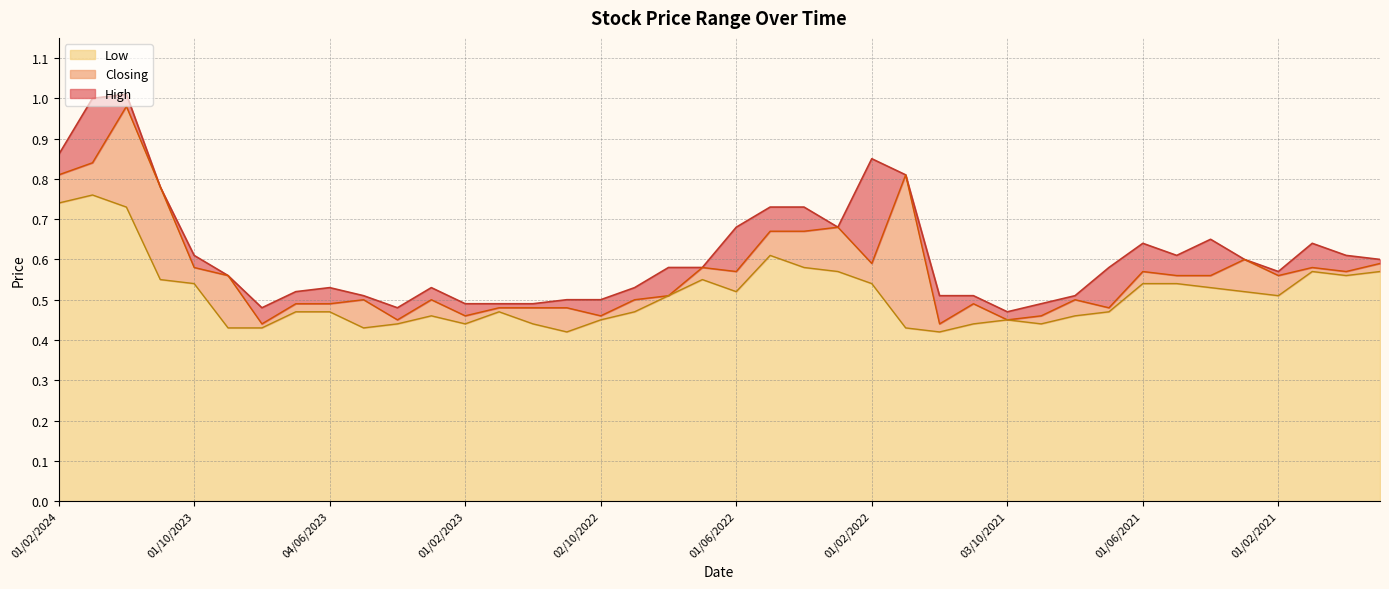

What is the label of the 4th point from the right?

01/02/2021